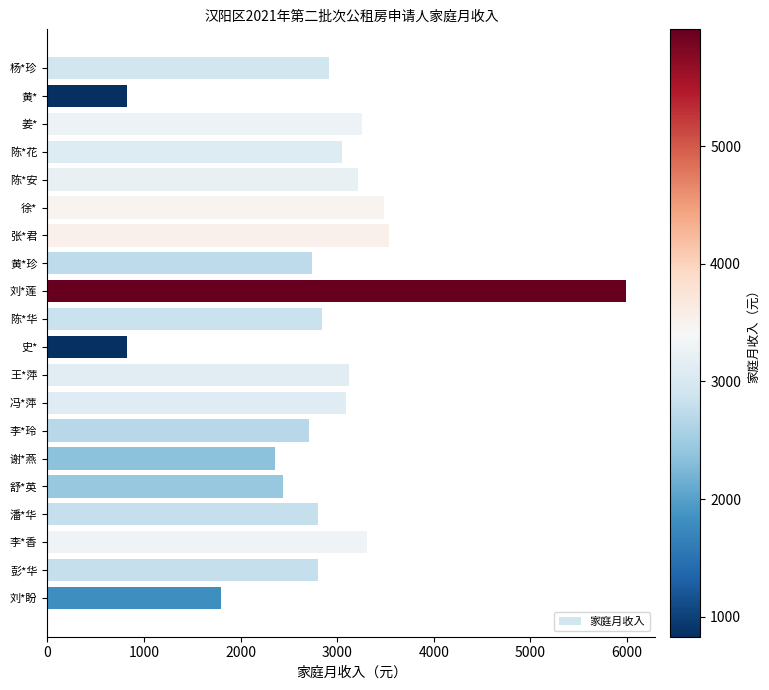

What is the greatest value displayed?

5993.0